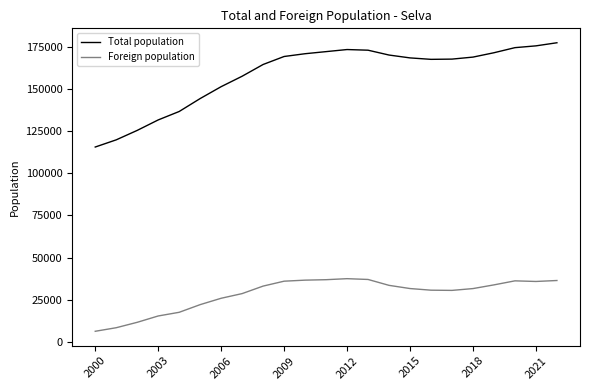

List the series in order of their peak value, highest first.

Total population, Foreign population